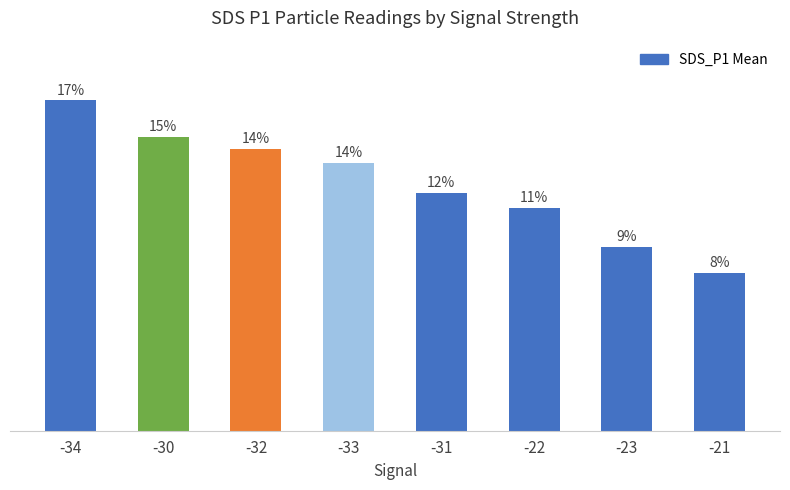

Are the bars horizontal?

No